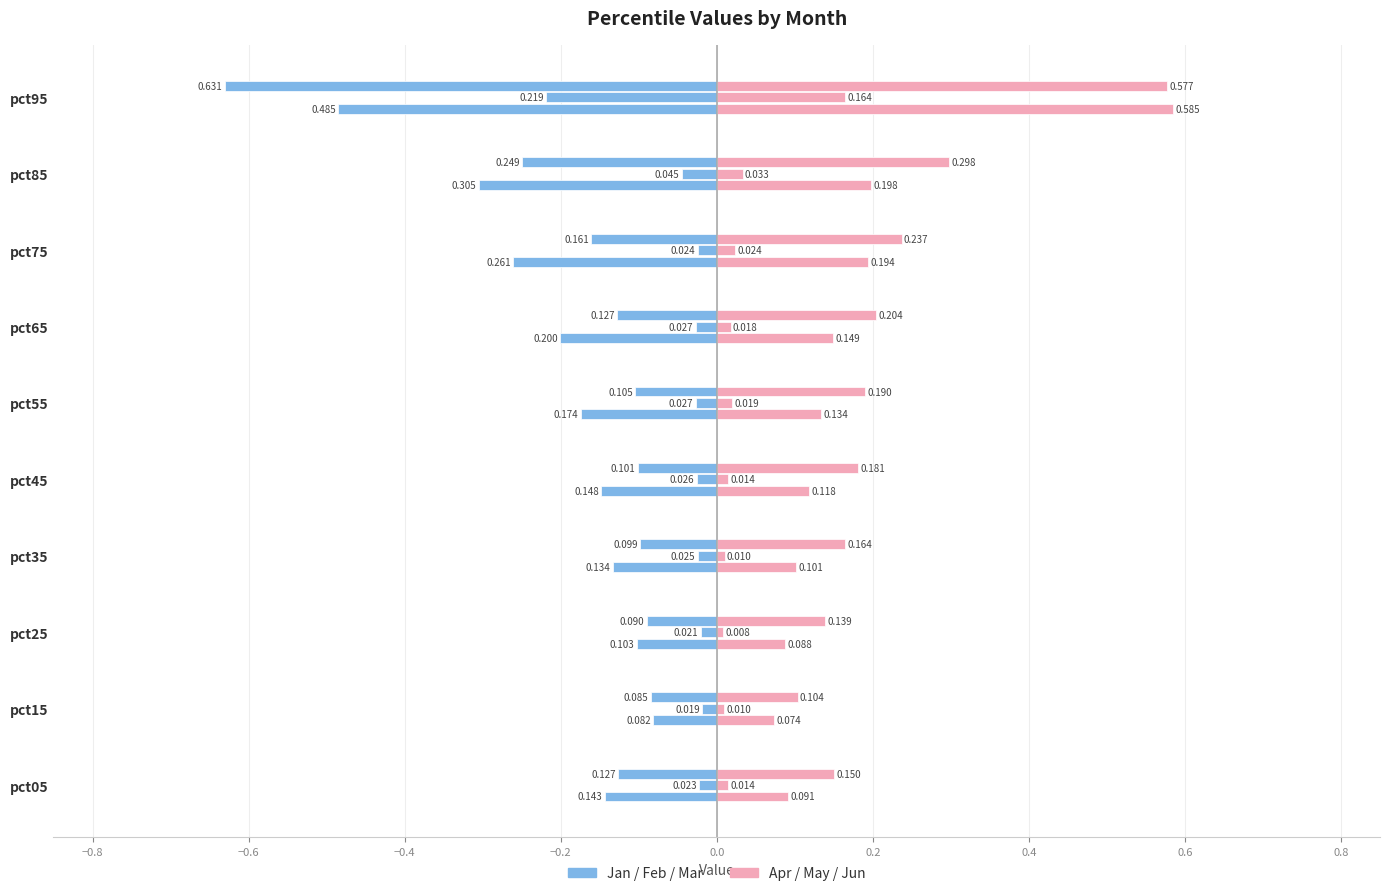

What is the difference between the maximum and minimum values in the Apr series?

0.5